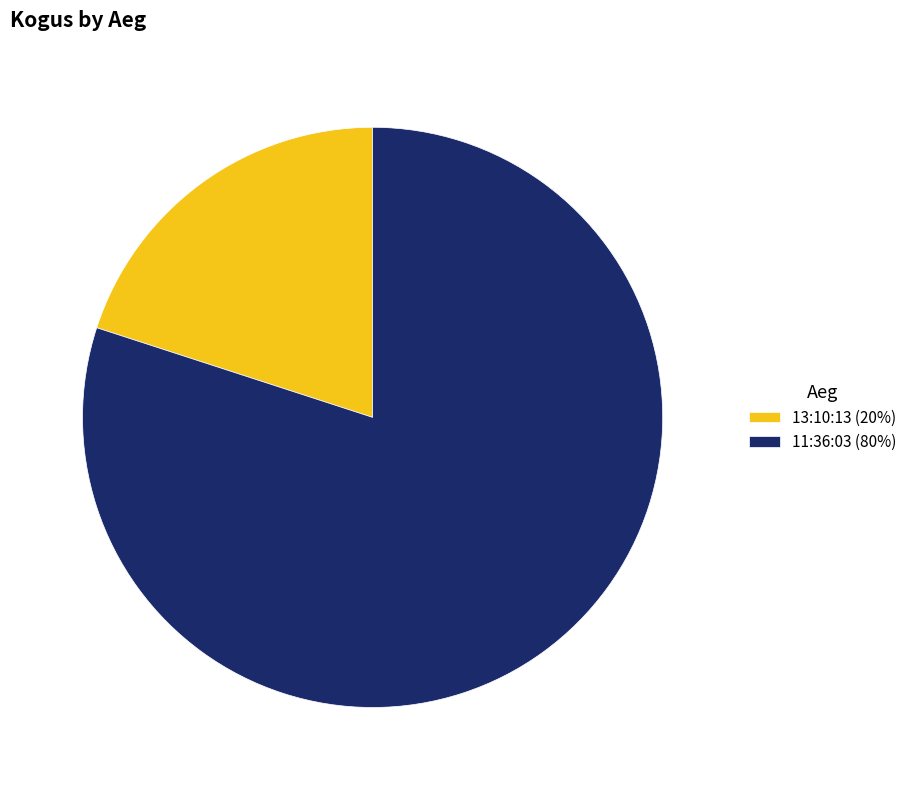

Which category accounts for the majority?

11:36:03